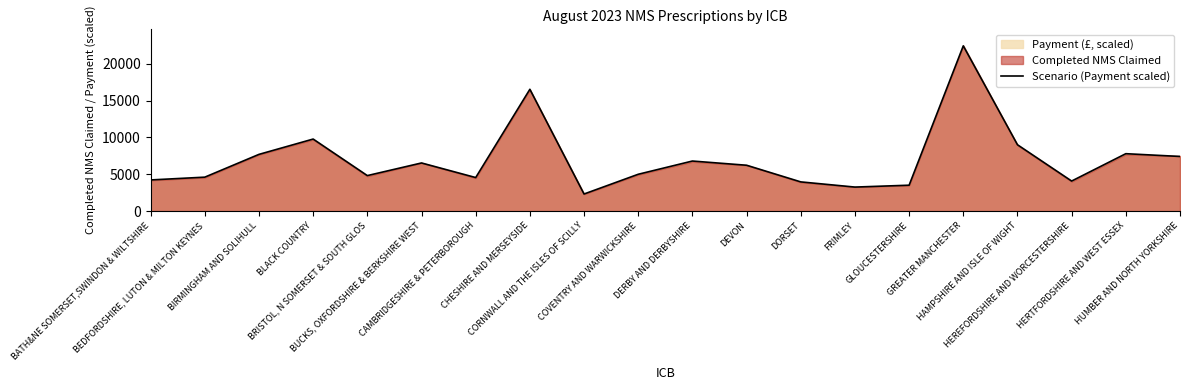

What is the minimum value shown in the chart?

2318.7